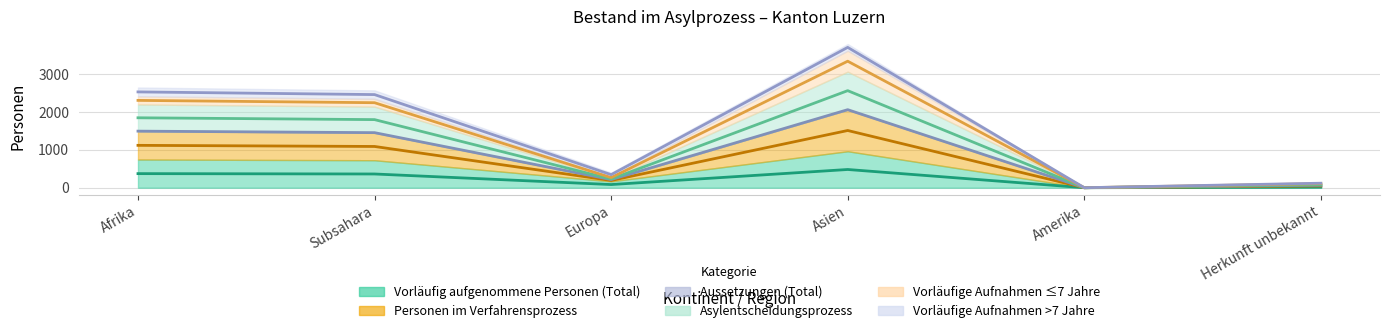

The value of Aussetzungen (Total) at Afrika is 2536.5. True or false?

True